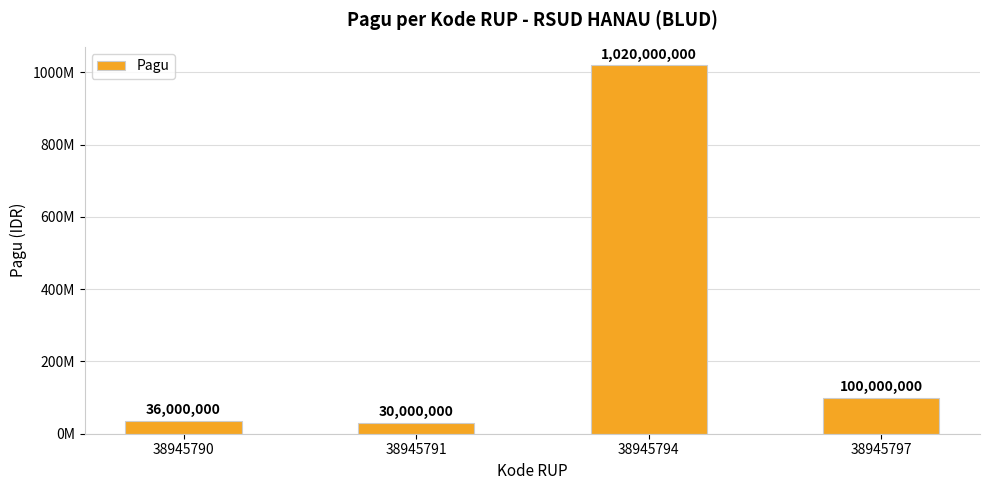

Rank the categories by value from highest to lowest.

38945794, 38945797, 38945790, 38945791